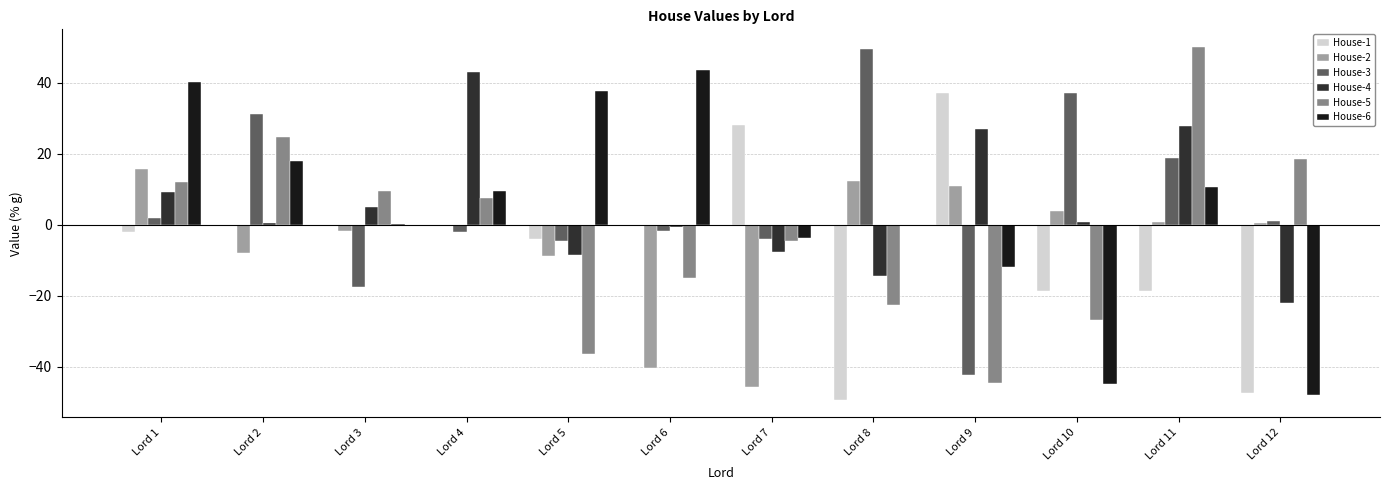

What are all the series names shown in the legend?

House-1, House-2, House-3, House-4, House-5, House-6